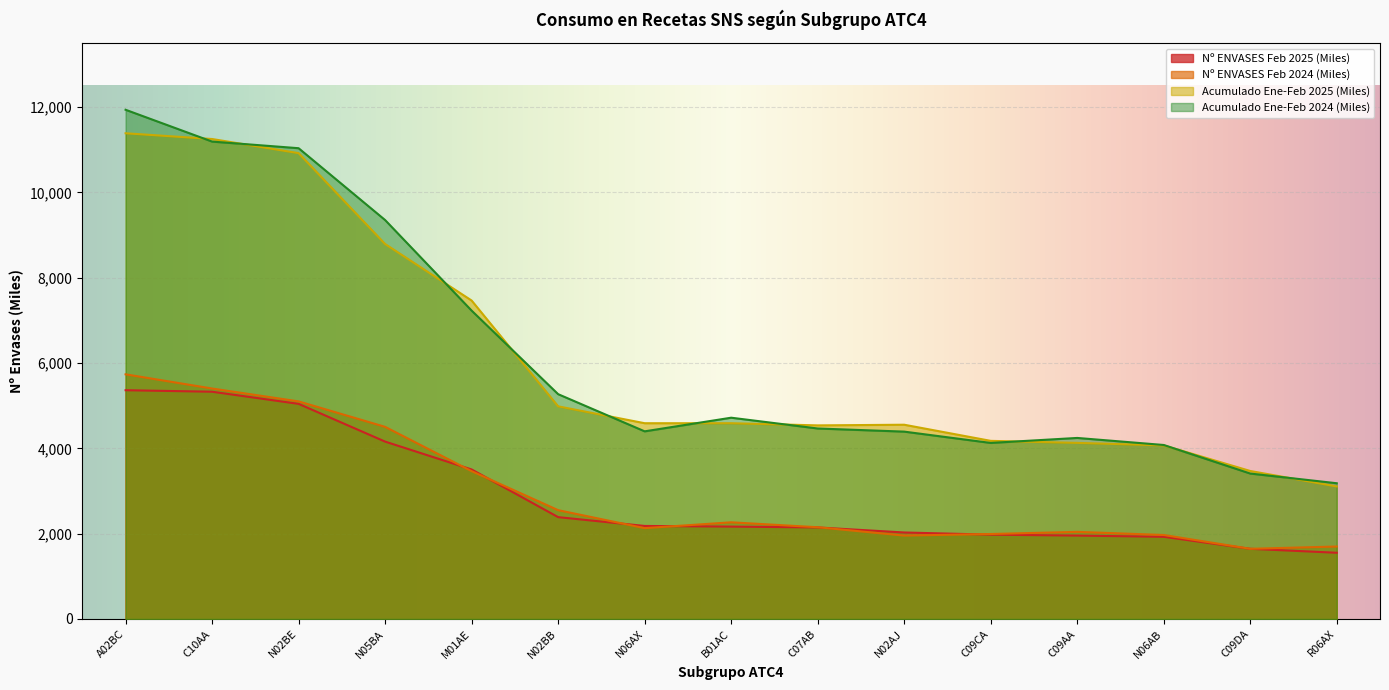

What is the label of the 14th point from the right?

C10AA